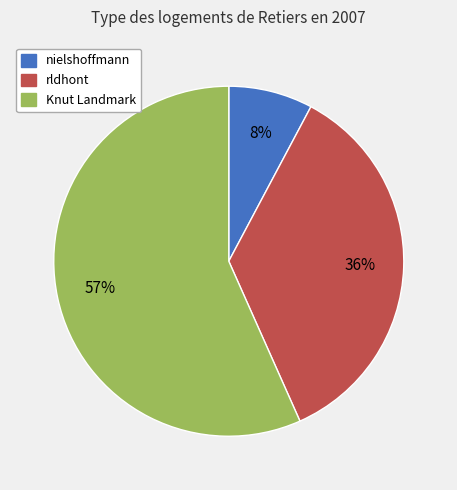

Which slice is the largest?

Knut Landmark